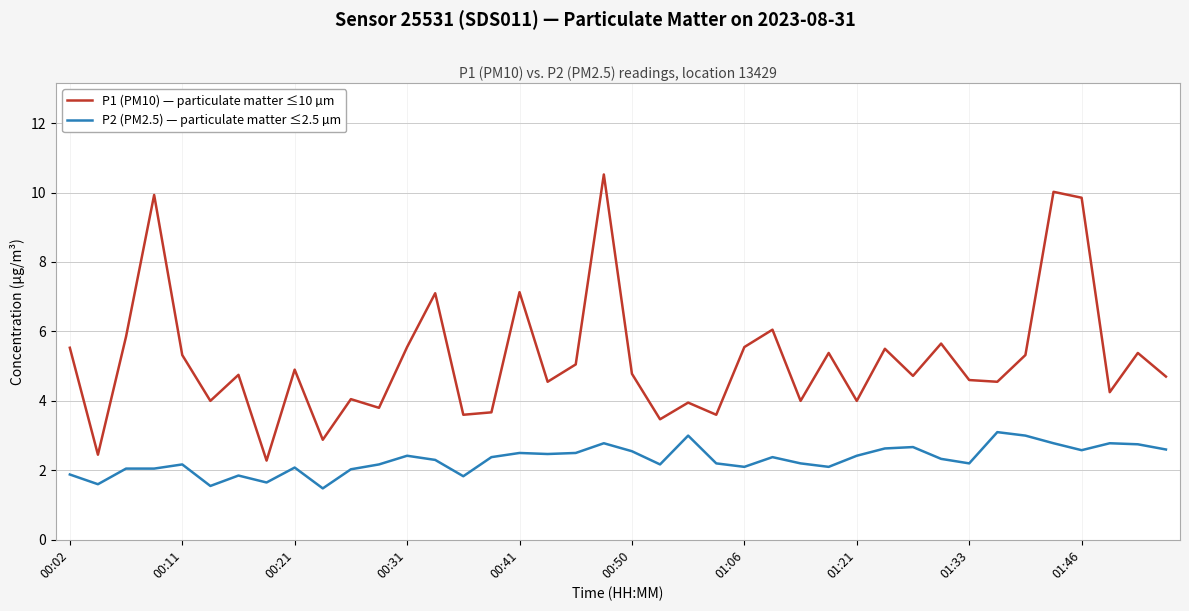

True or false: P1 (PM10) — particulate matter ≤10 µm and P2 (PM2.5) — particulate matter ≤2.5 µm cross at least once.

False